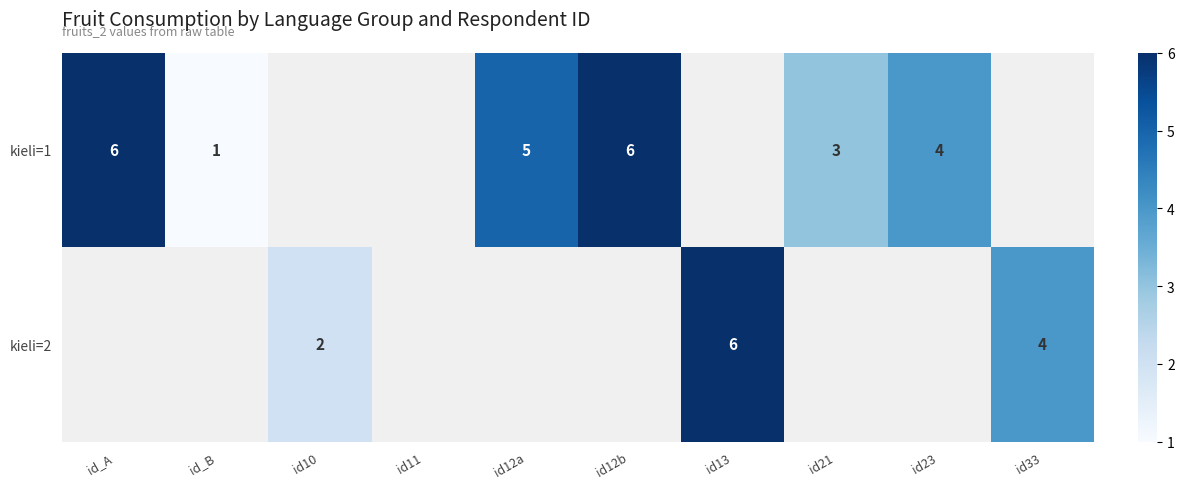

At which category does the chart reach its peak across all series?

id_A